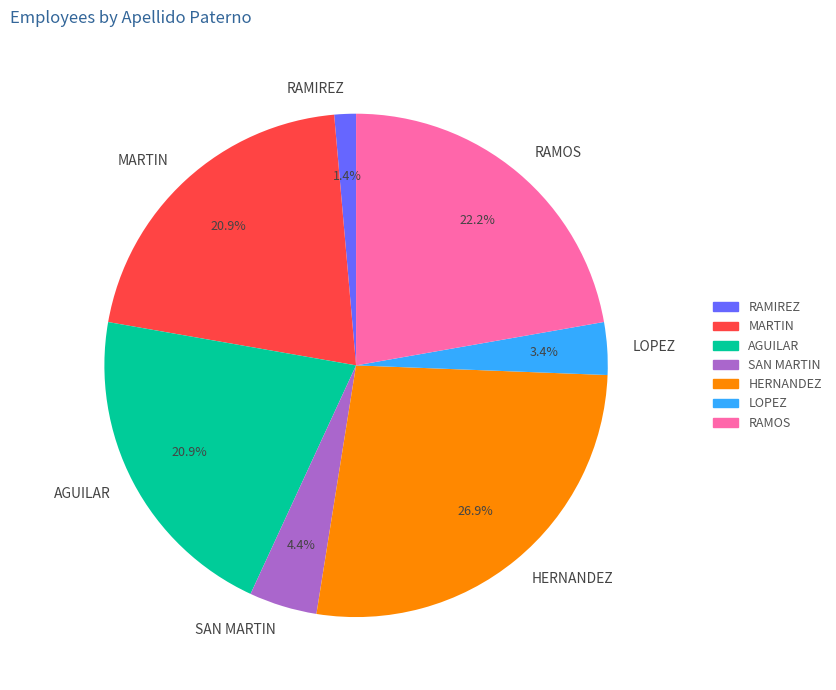

Which category has the smallest portion of the pie?

RAMIREZ